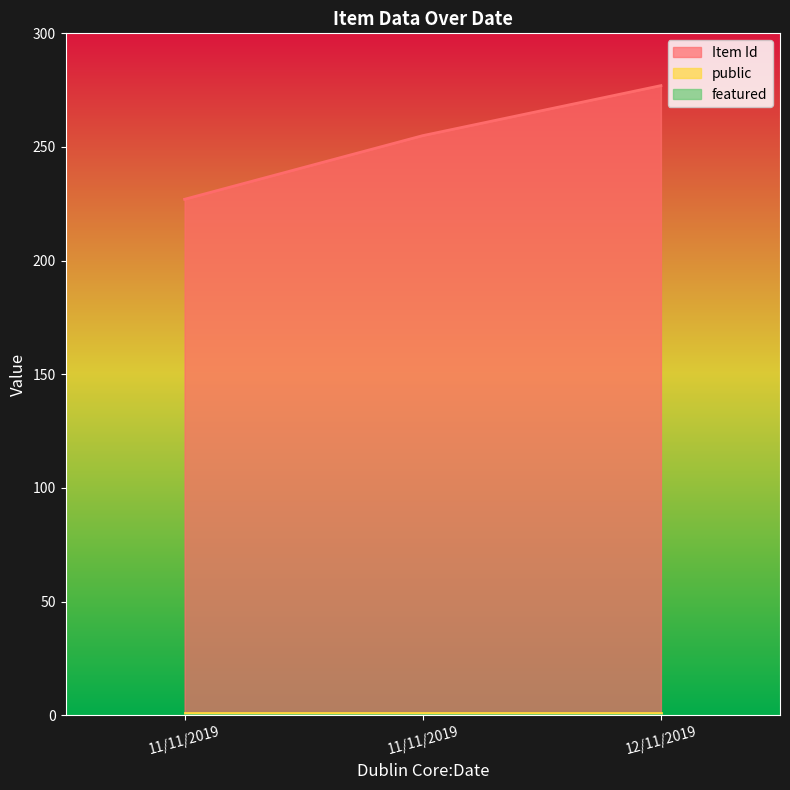

What is the difference between the highest and lowest values at 11/11/2019?

227